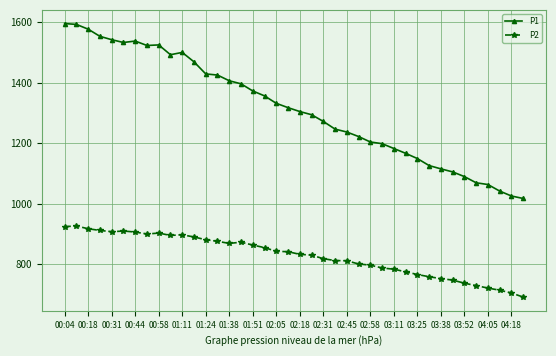

Which series has the largest range (max minus min)?

P1